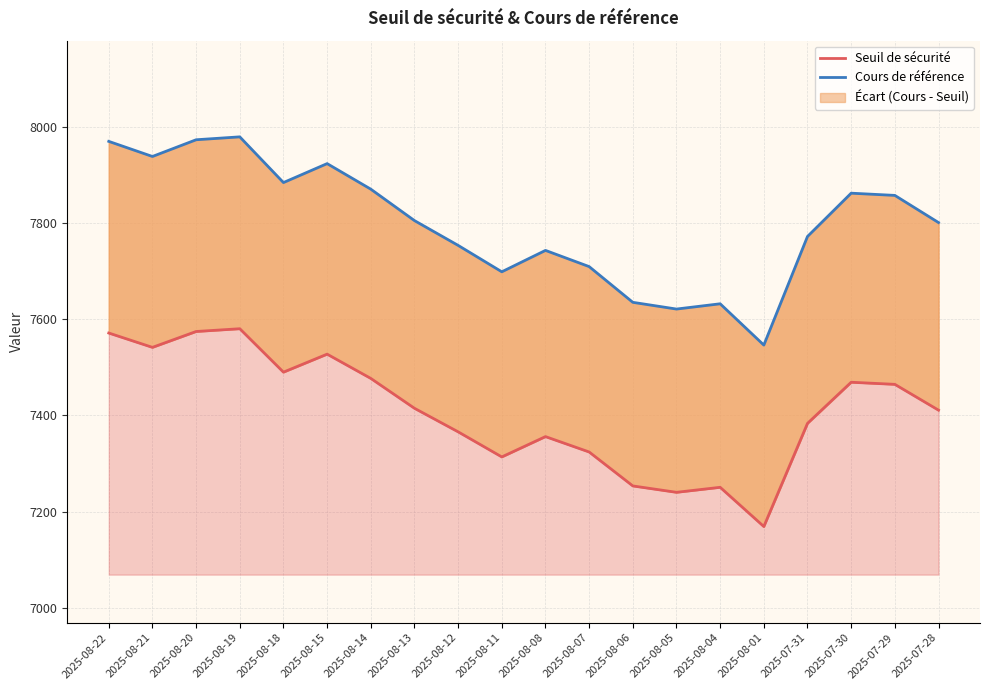

Where is the first local minimum for Seuil de sécurité?

2025-08-21